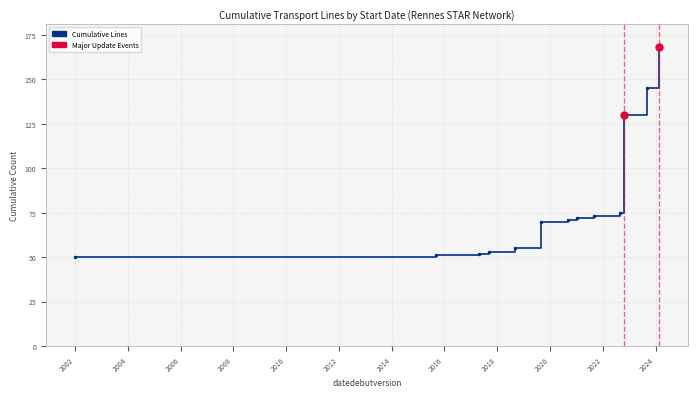

What is the greatest value displayed?

168